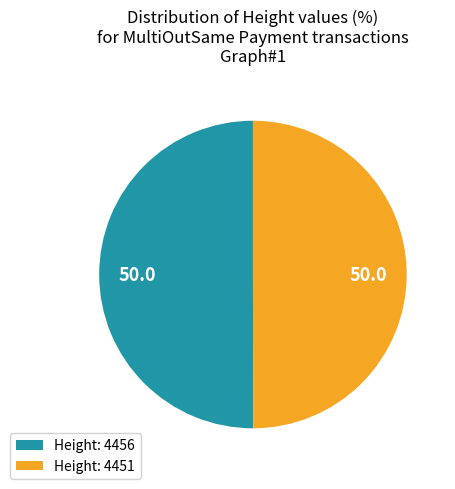

Combined, do Height: 4456 and Height: 4451 account for over 50%?

Yes